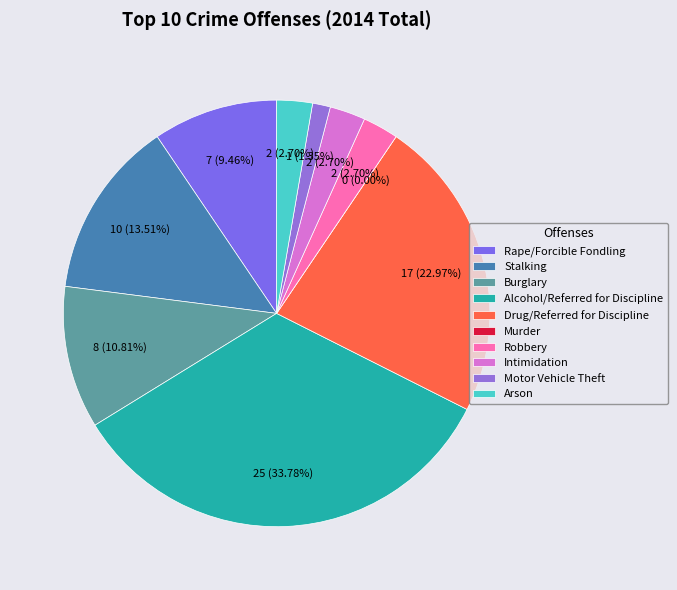

What is the ratio of the value at Drug/Referred for Discipline to the value at Alcohol/Referred for Discipline?

0.7